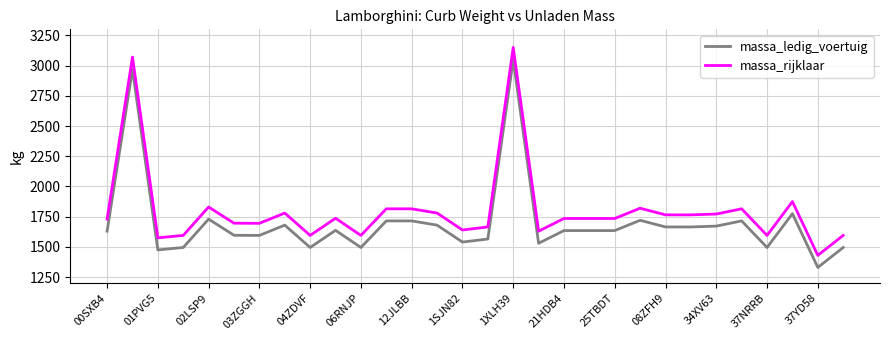

Which series has the largest total across all categories?

massa_rijklaar